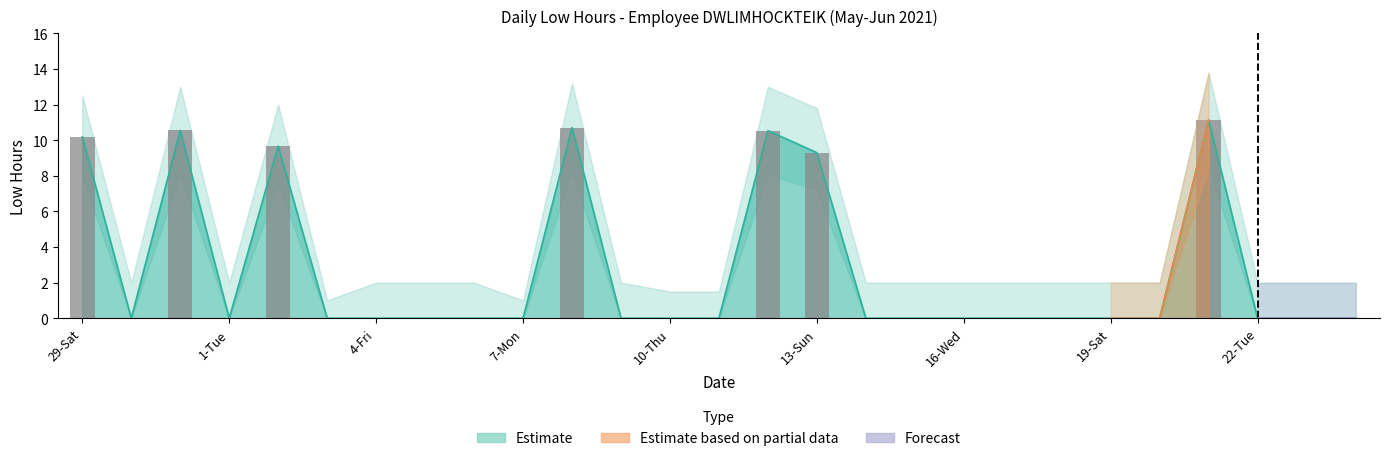

At how many categories does at least one series exceed 10?

5